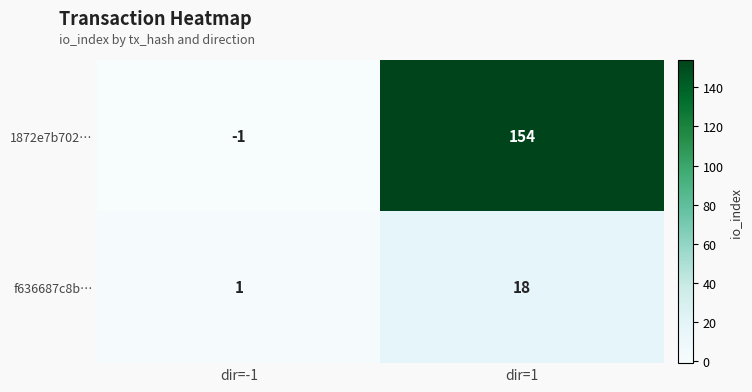

How many categories are shown in the chart?

2